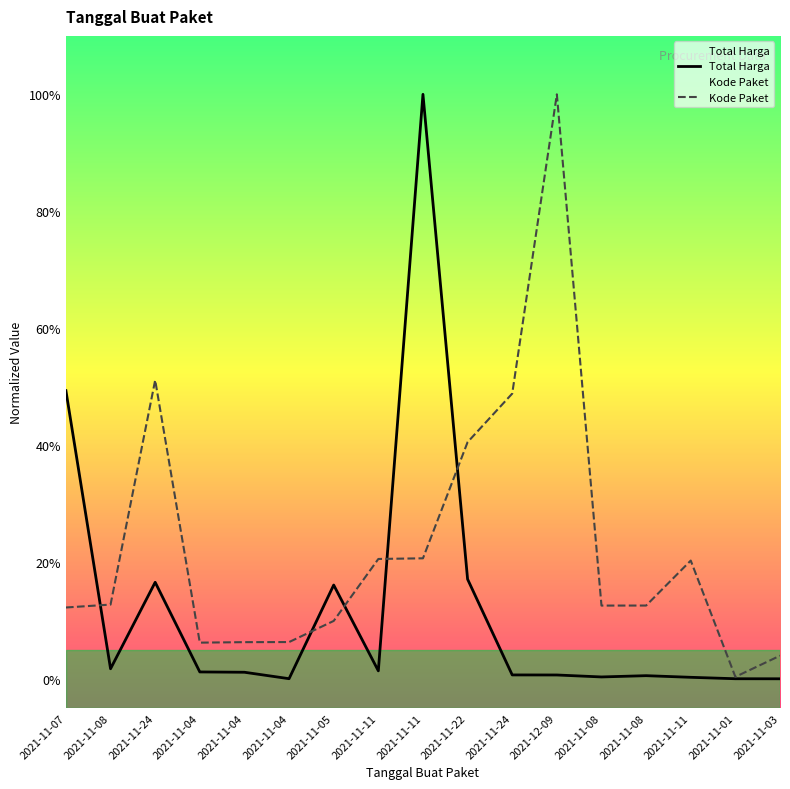

Between which two adjacent categories do Kode Paket and Total Harga first intersect?

2021-11-07 and 2021-11-08